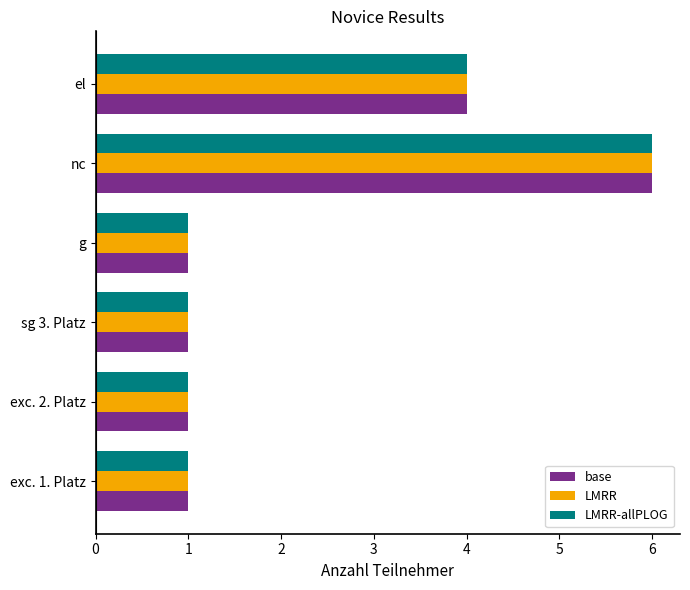

What are all the series names shown in the legend?

base, LMRR, LMRR-allPLOG